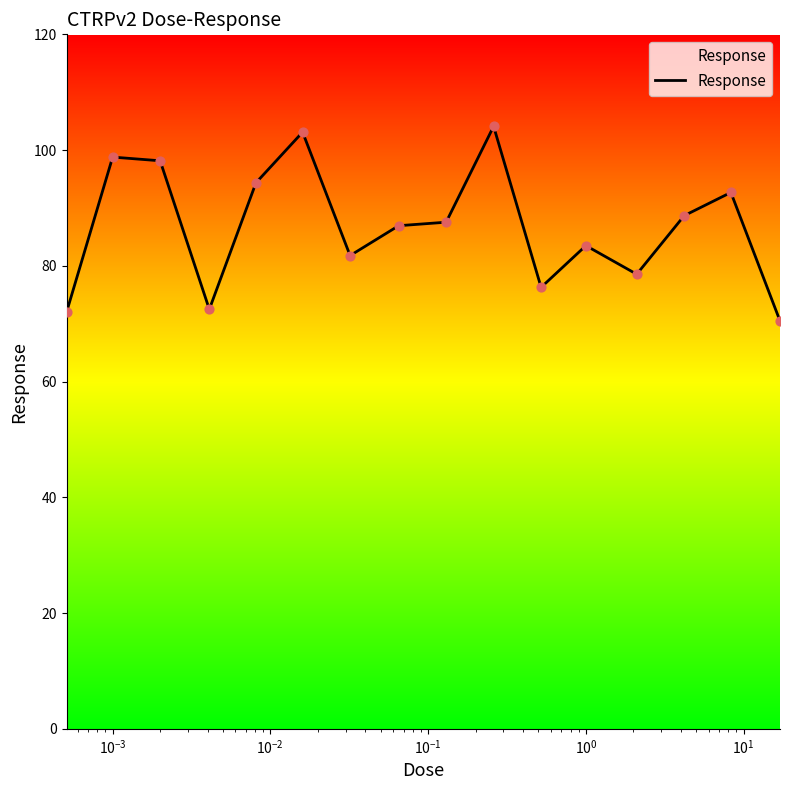

What is the maximum value shown in the chart?

104.1